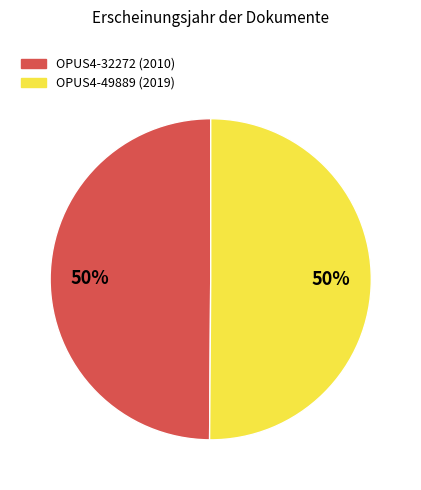

To the nearest percent, what percentage of the pie is OPUS4-49889?

50%